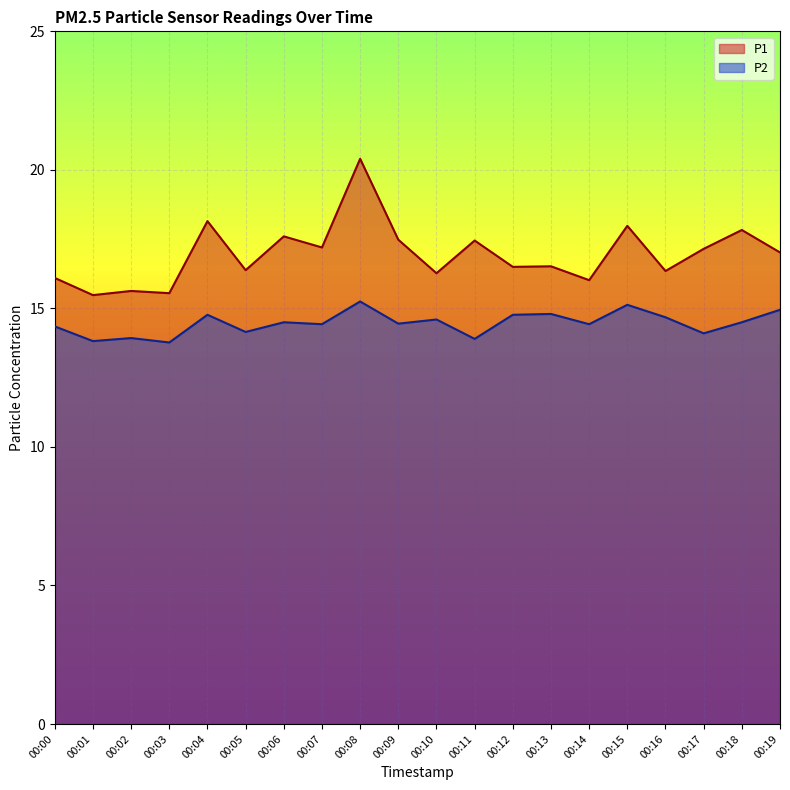

True or false: P2 and P1 cross at least once.

False